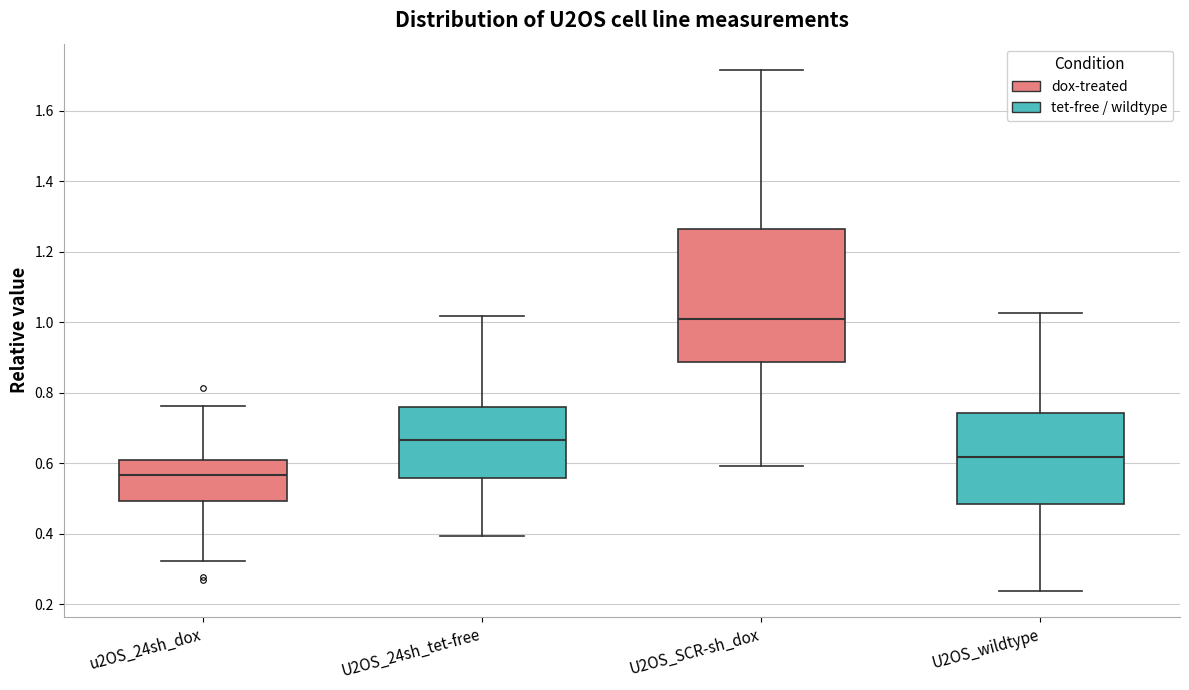

Which box's median line is the lowest?

u2OS_24sh_dox